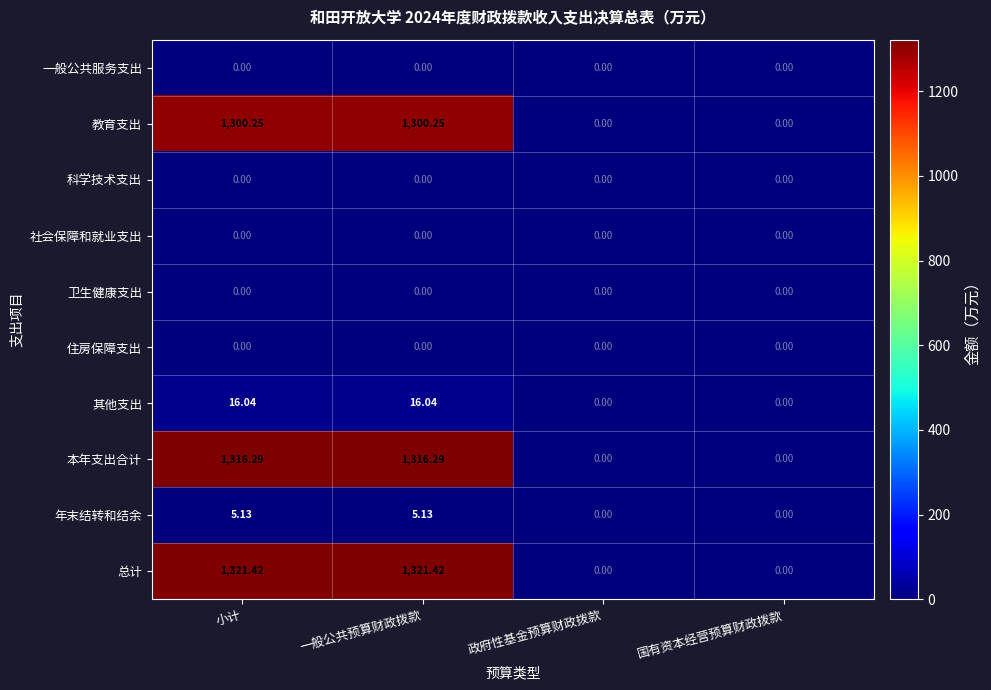

Which series has the largest range (max minus min)?

总计